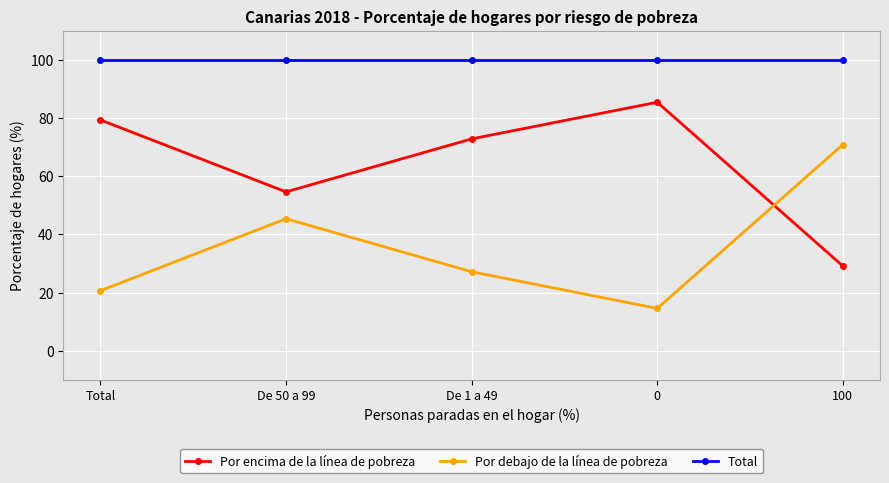

Rank the categories by Por encima de la línea de pobreza value from lowest to highest.

100, De 50 a 99, De 1 a 49, Total, 0